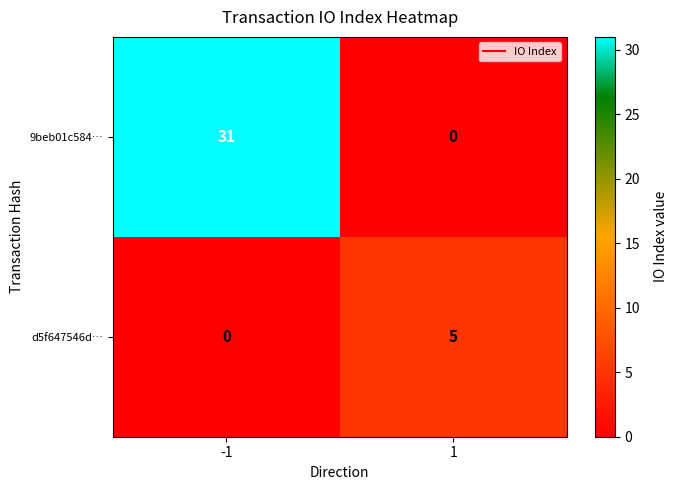

Is the value of d5f647546d… at 1 greater than the value of 9beb01c584… at 1?

Yes